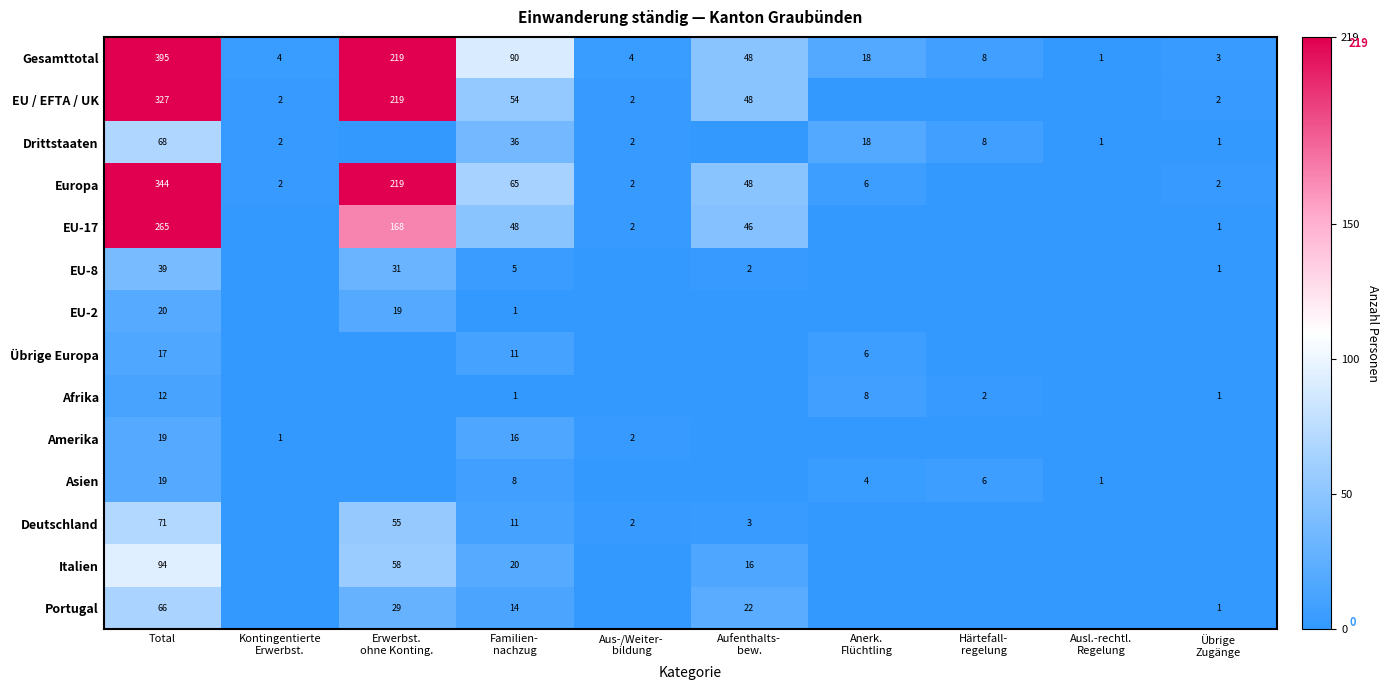

Which series has the widest spread of values?

Gesamttotal